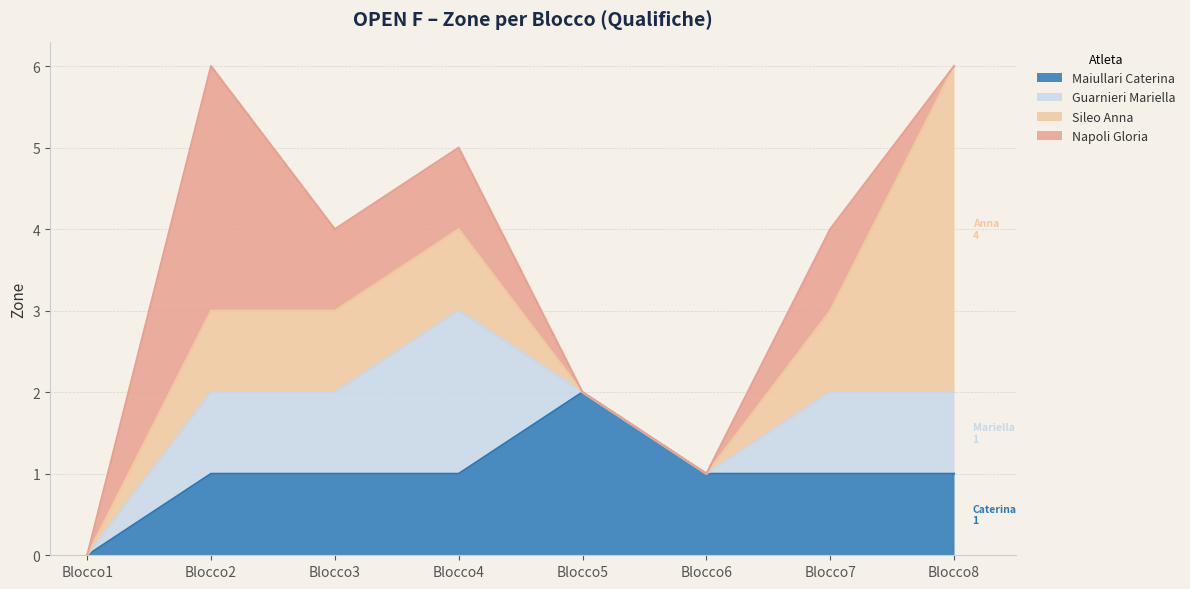

True or false: Maiullari Caterina has a value of 1 at Blocco8.

False